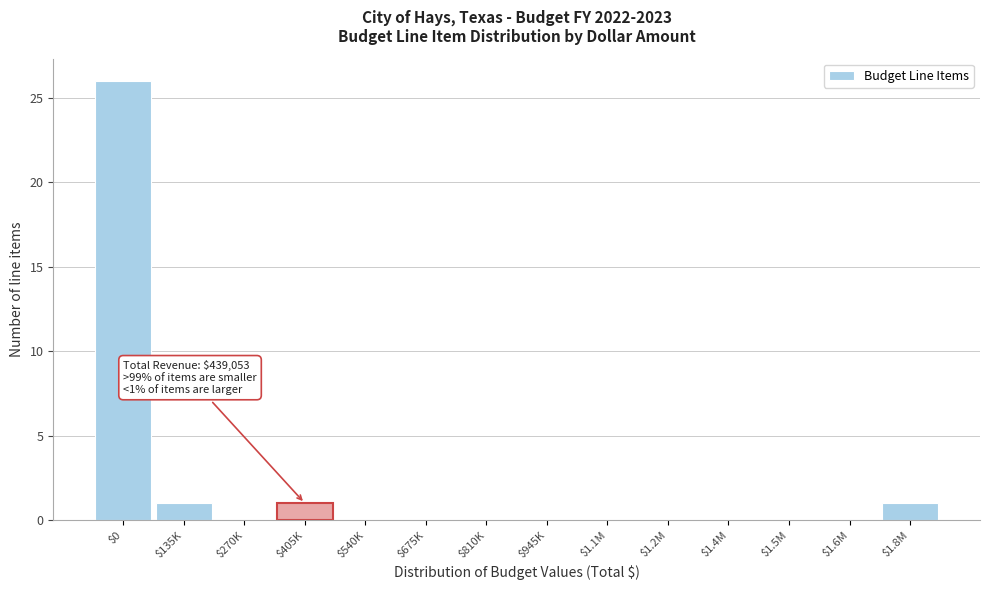

At which category does the chart reach its peak across all series?

$0